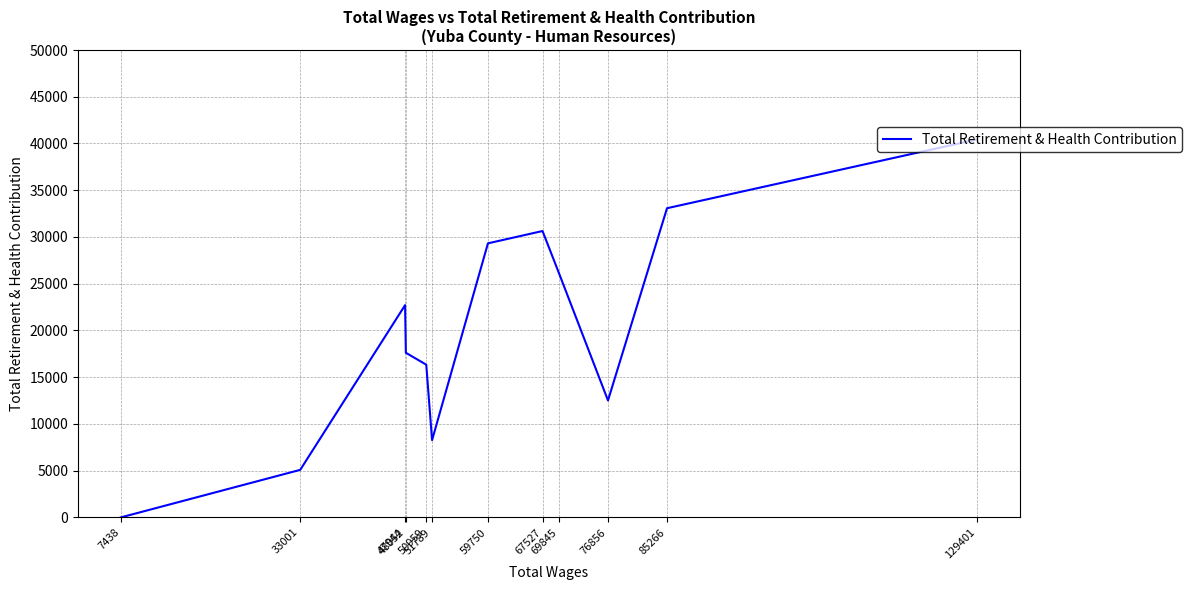

What is the sum of the values at 50959 and 51789?

24601